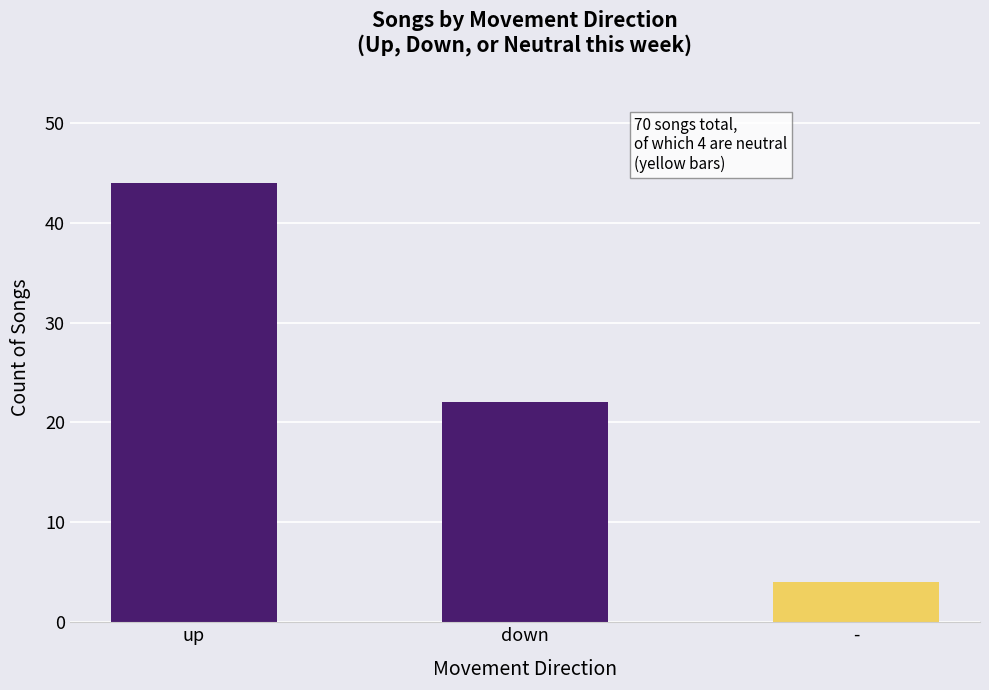

List the labels in order of value, smallest first.

-, down, up